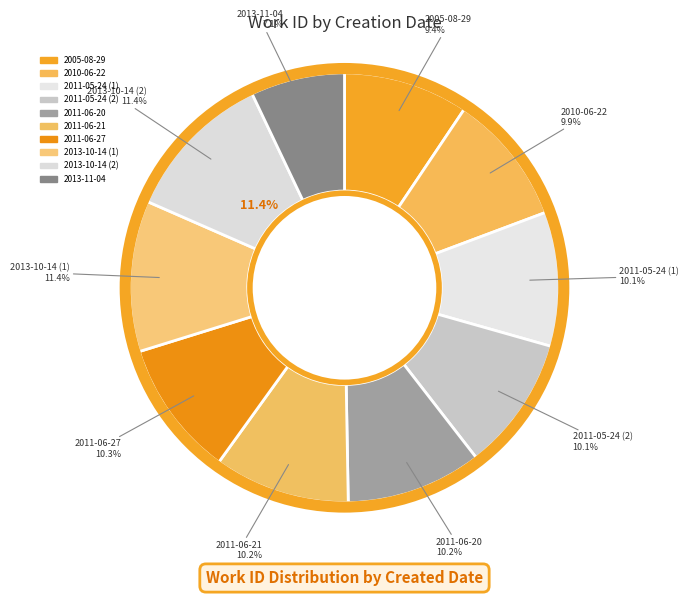

To the nearest percent, what is the difference between the 2013-10-14 (1) and 2005-08-29 slice percentages?

2%